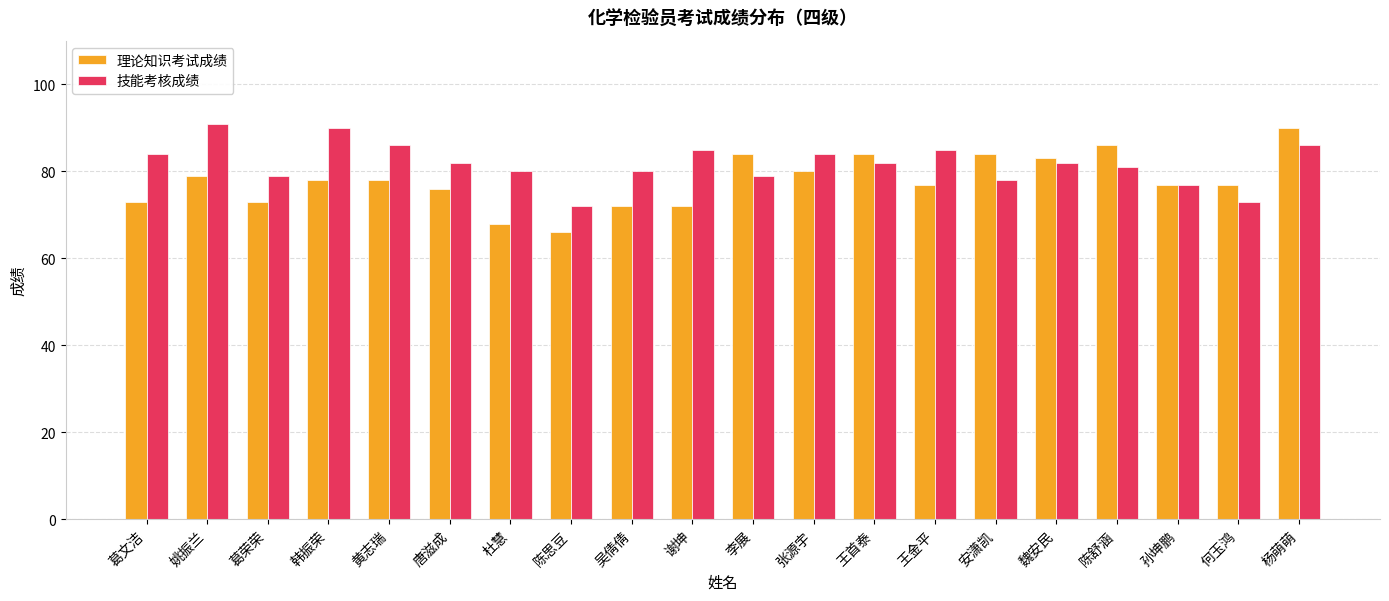

What is the average value of the 技能考核成绩 series?

82